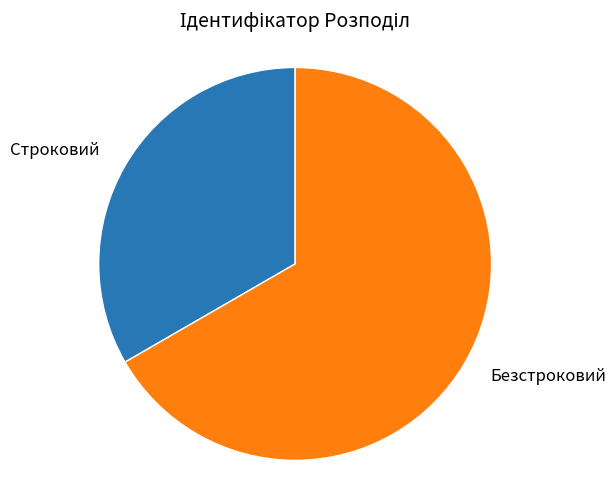

Is there a majority slice in this chart?

Yes